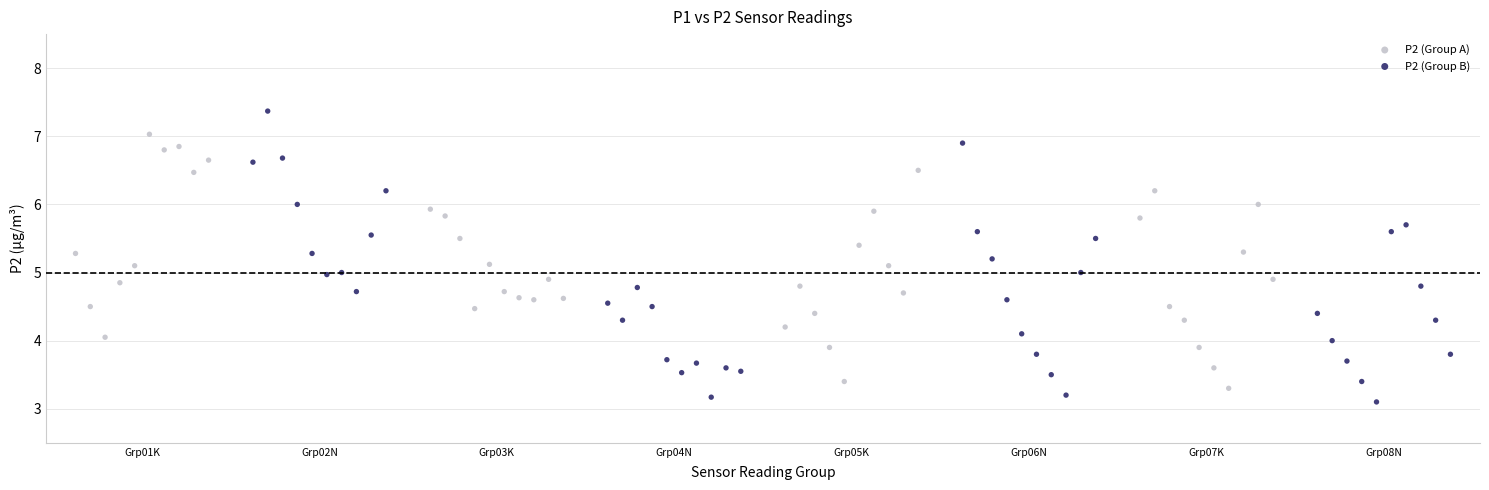

Which series has the largest Y range (max minus min)?

P2 (Group B)